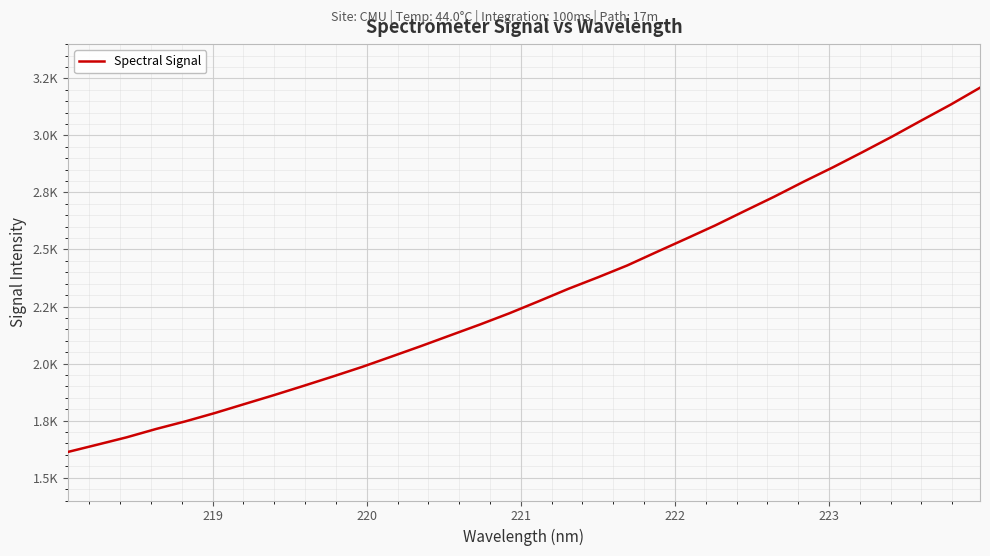

Does the chart display data point markers on the line(s)?

No